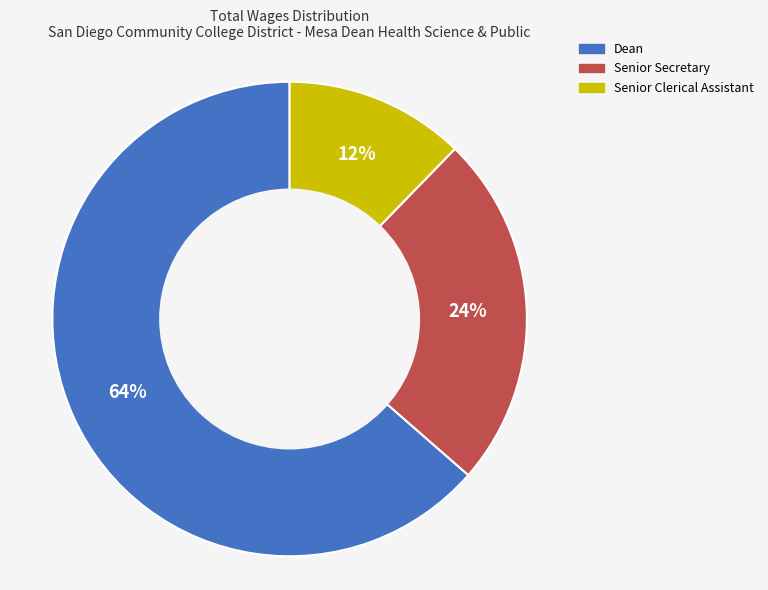

Which category has the smallest portion of the pie?

Senior Clerical Assistant